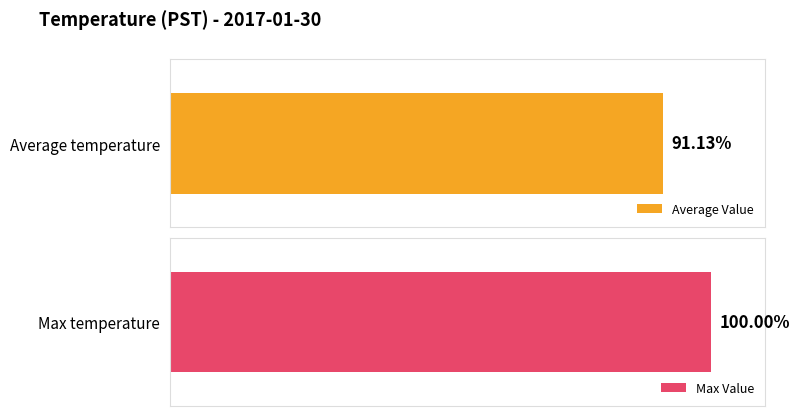

Is the value of Average Value at 20 greater than the value of Max Value at 1?

No